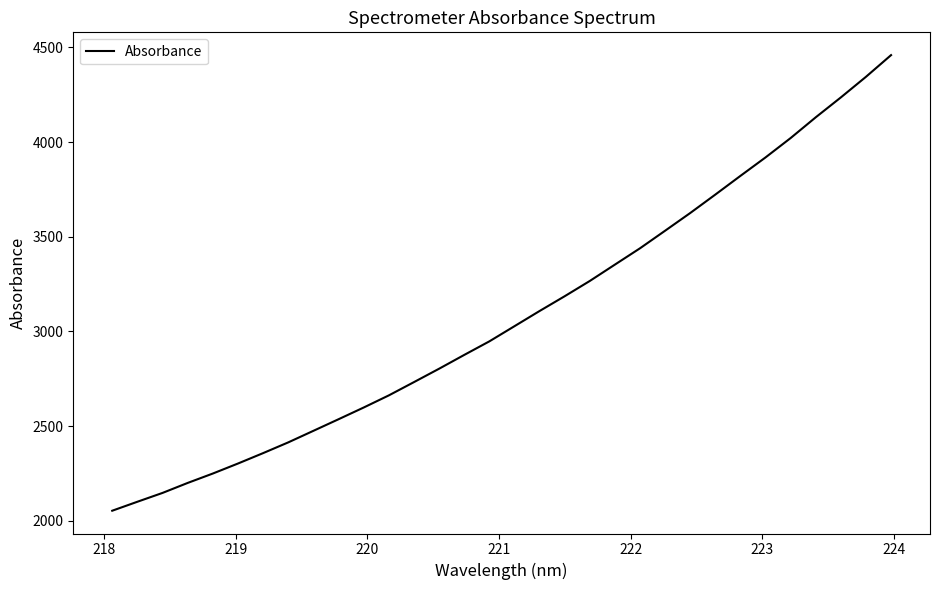

What is the minimum value shown in the chart?

2053.5